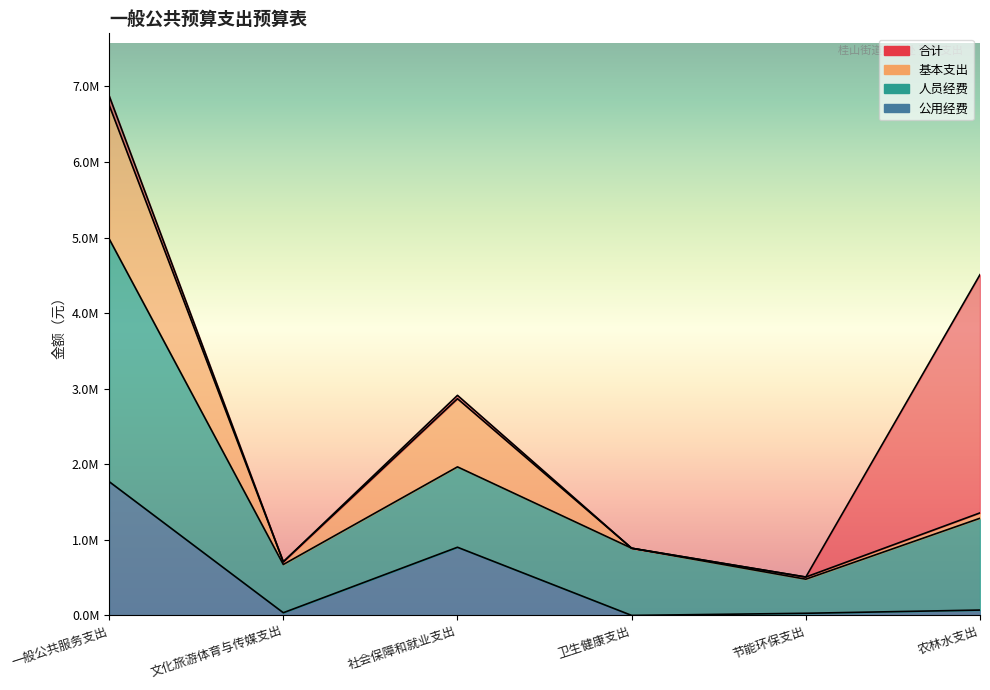

What is the difference between the 合计 values at 农林水支出 and 节能环保支出?

4001280.5